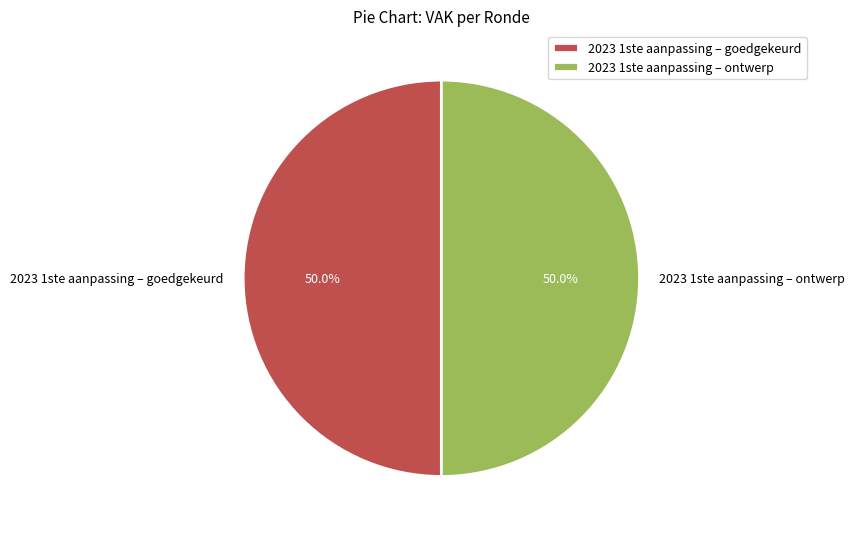

What percentage is NOT represented by 2023 1ste aanpassing – goedgekeurd?

50.0%